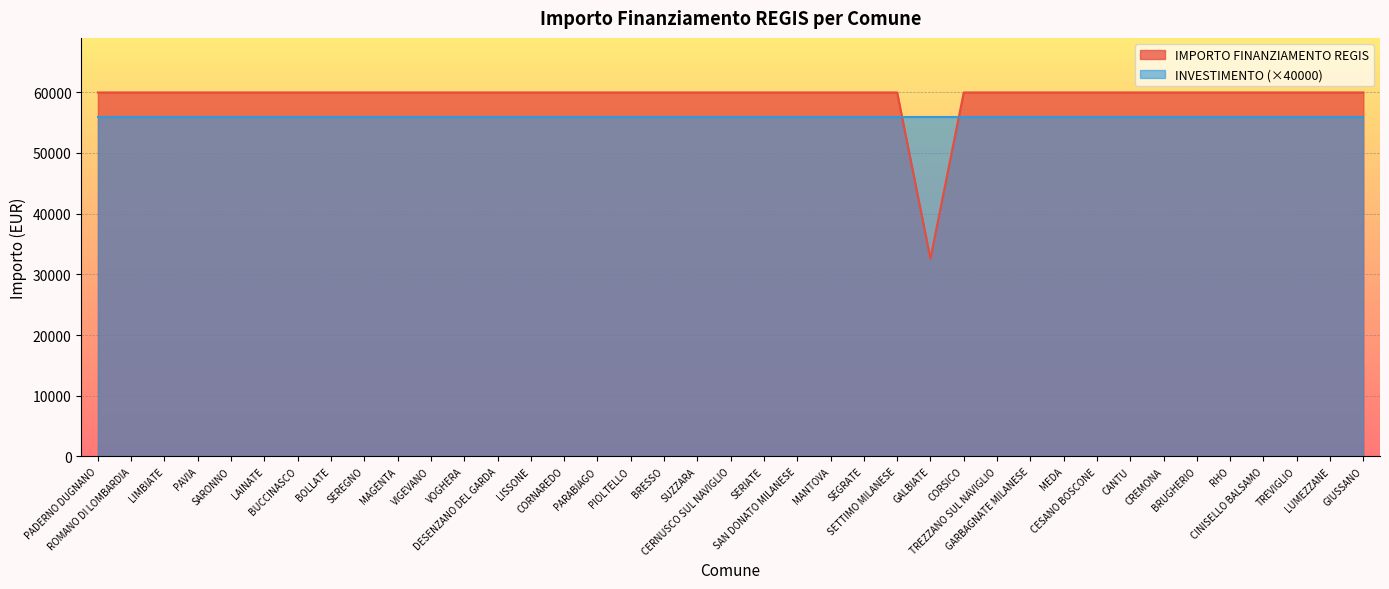

Where is the first local minimum?

GALBIATE